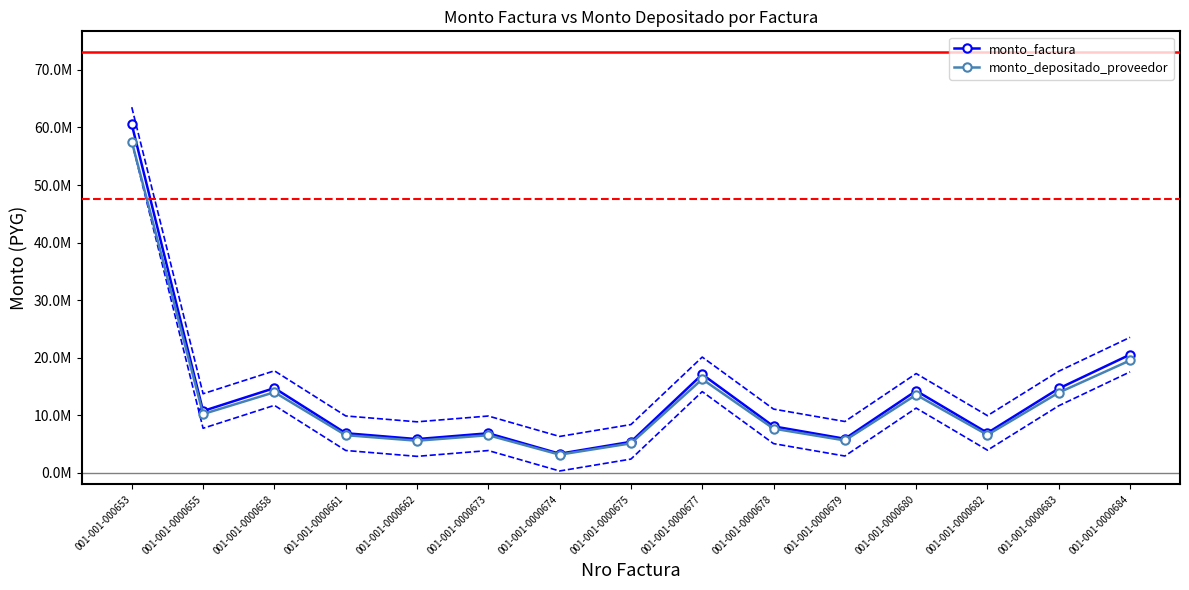

True or false: monto_factura and monto_depositado_proveedor intersect in this chart.

False